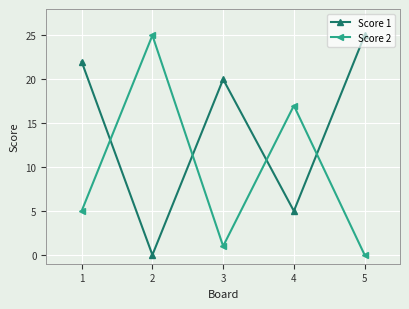

What is the spread (max minus min) of values at 4?

12